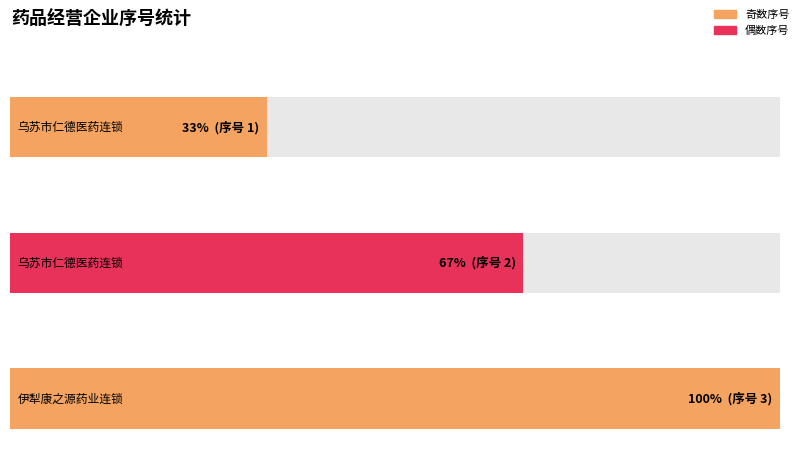

Does the chart contain stacked bars?

No